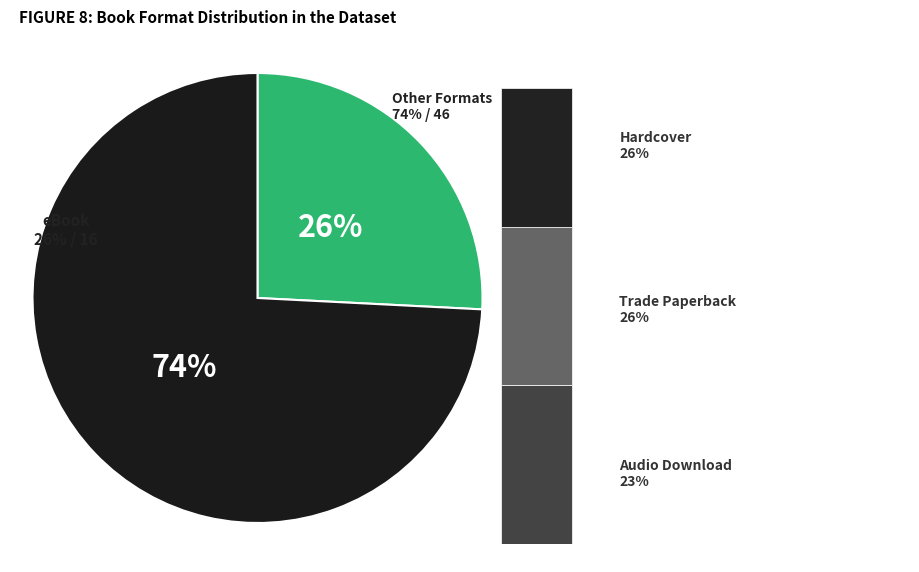

Does any single category account for the majority?

No